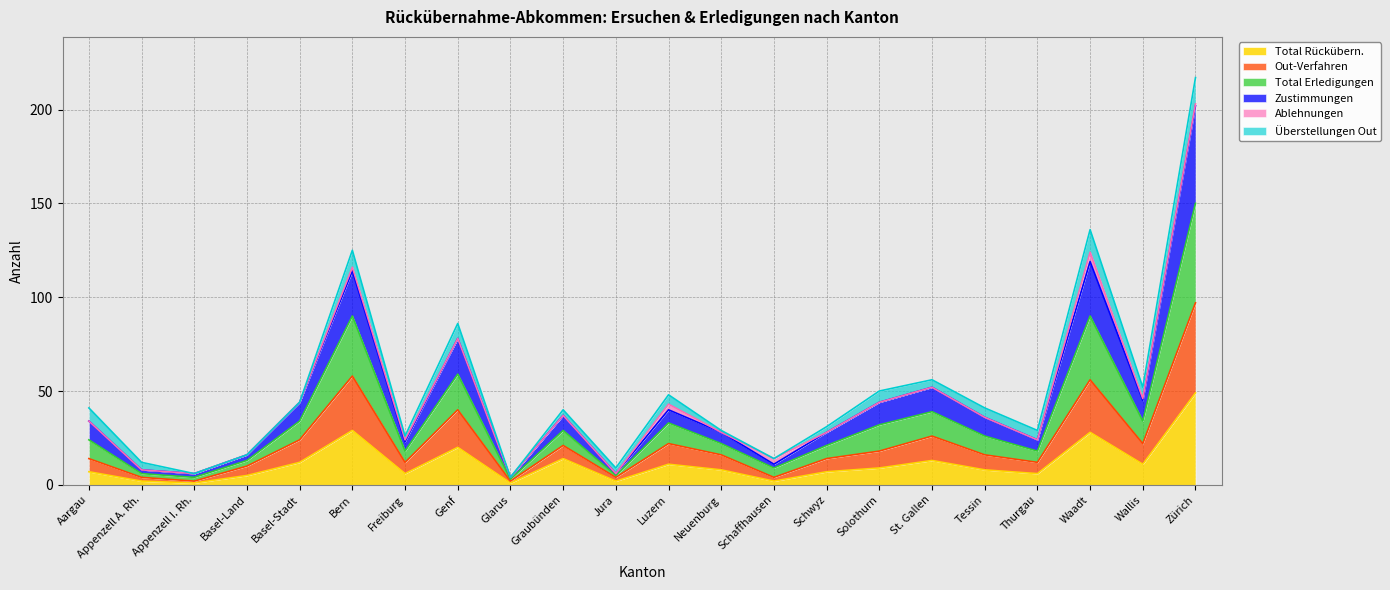

At which label does Total Rückübern. first exceed 8?

Basel-Stadt